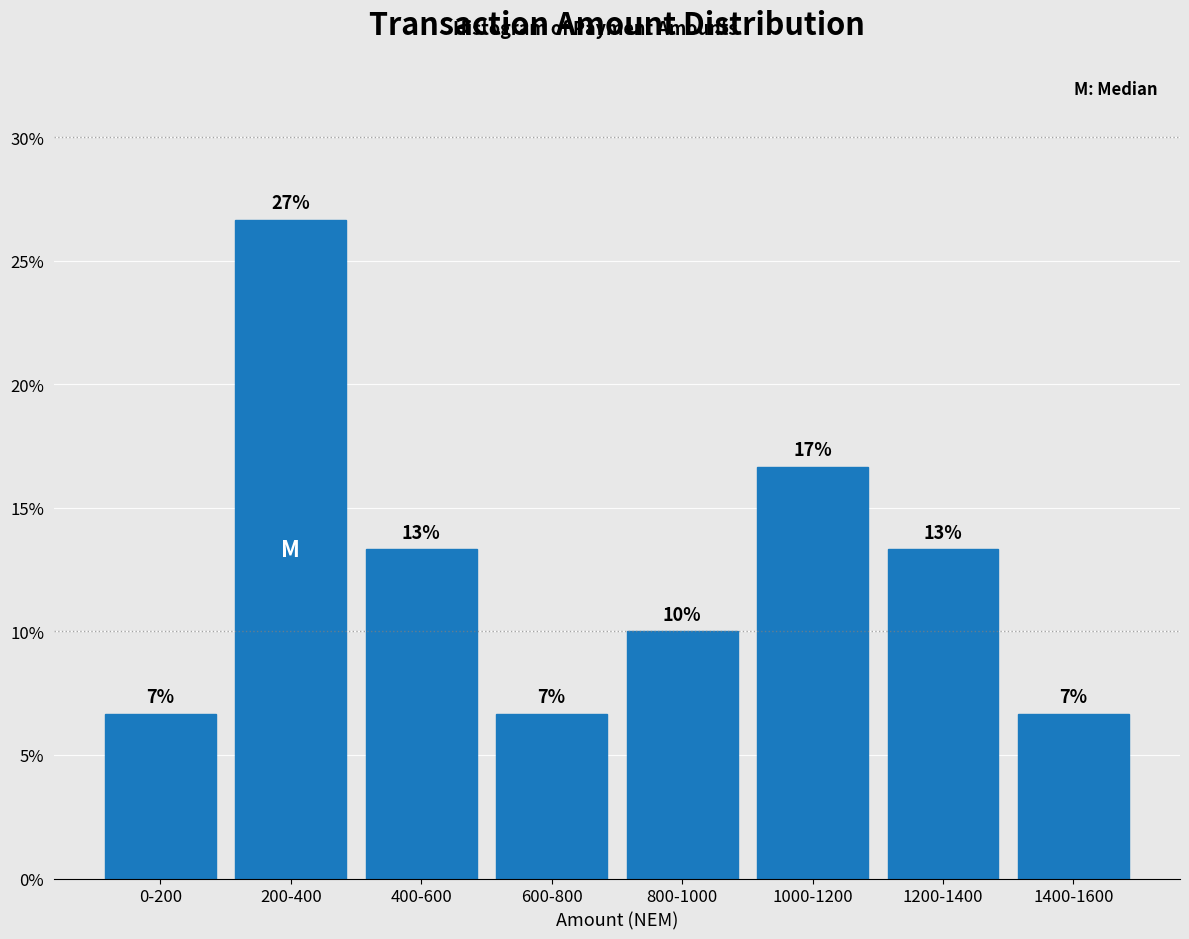

Are the bars horizontal?

No